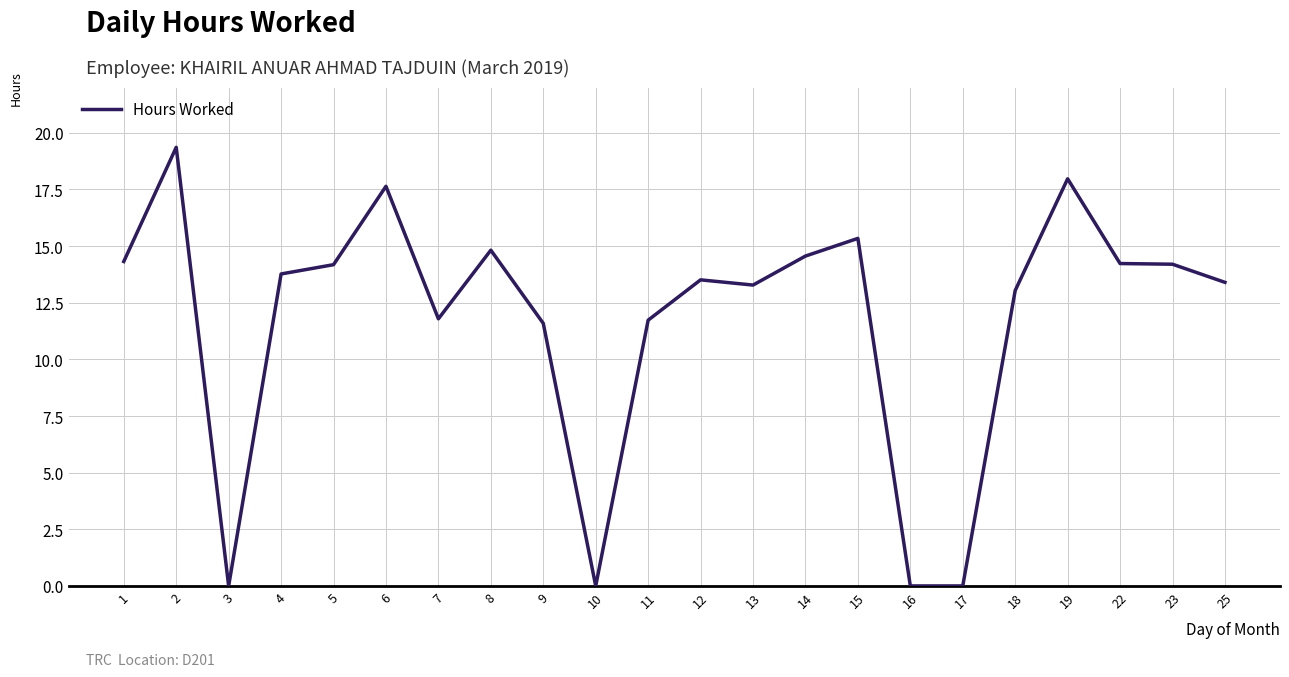

True or false: the data shows 13.5 at 12.

True